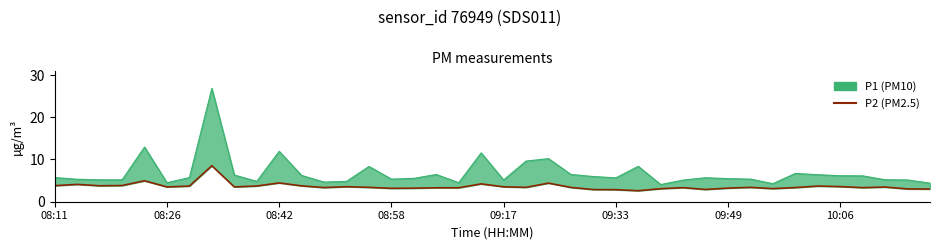

How many interior local peaks (higher than both neighbors) does the data have?

11